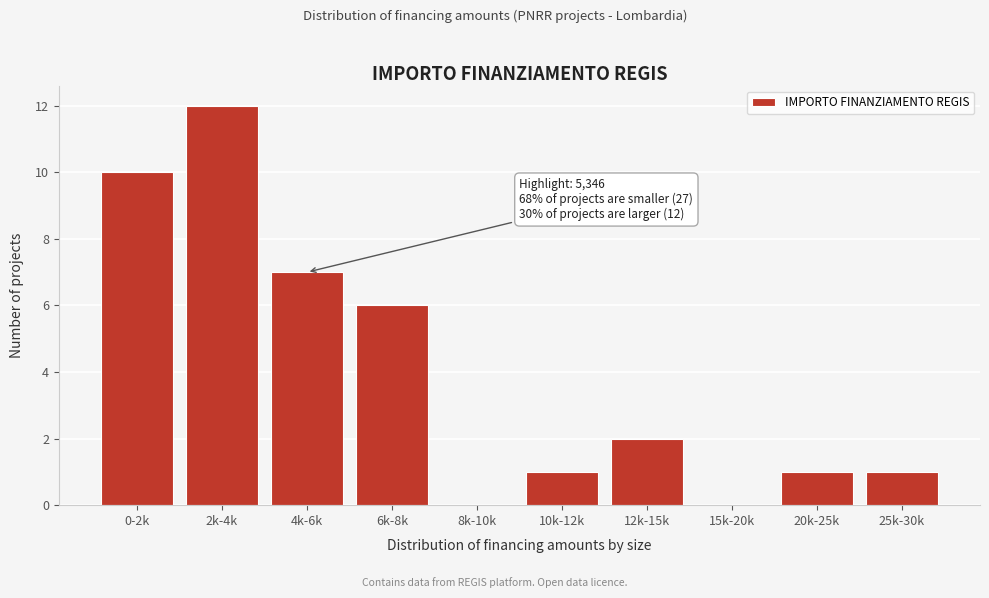

Reading left to right, extract all data points from this chart.

0-2k=10	2k-4k=12	4k-6k=7	6k-8k=6	8k-10k=0	10k-12k=1	12k-15k=2	15k-20k=0	20k-25k=1	25k-30k=1